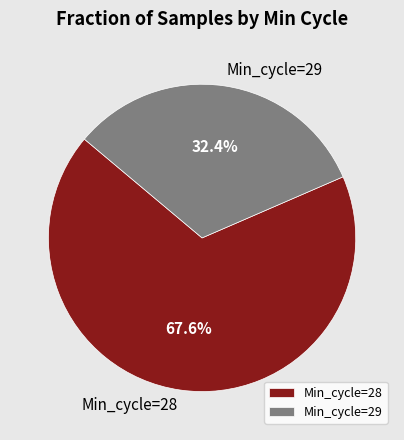

Rank the categories by value from highest to lowest.

Min_cycle=28, Min_cycle=29